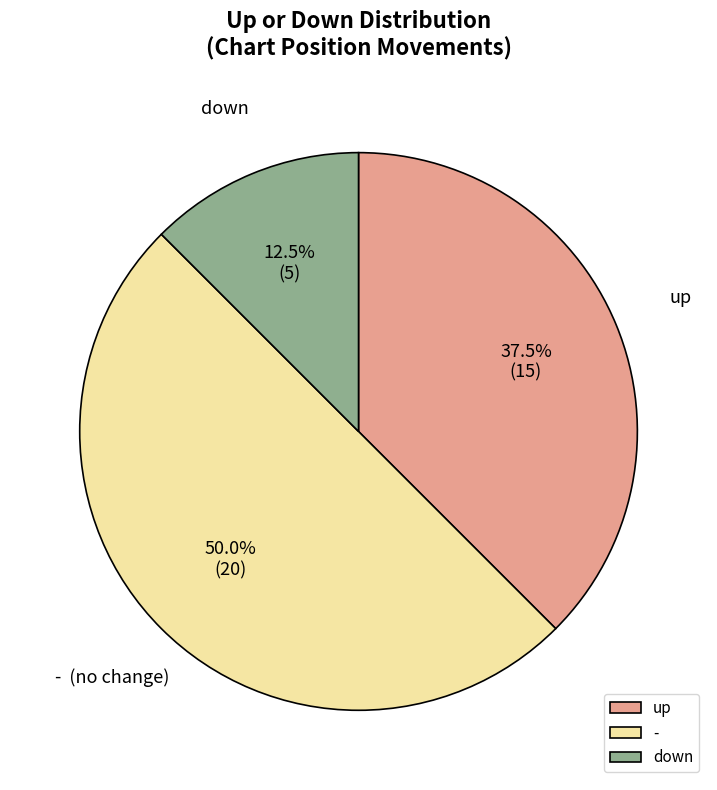

Rank the categories by value from highest to lowest.

-, up, down